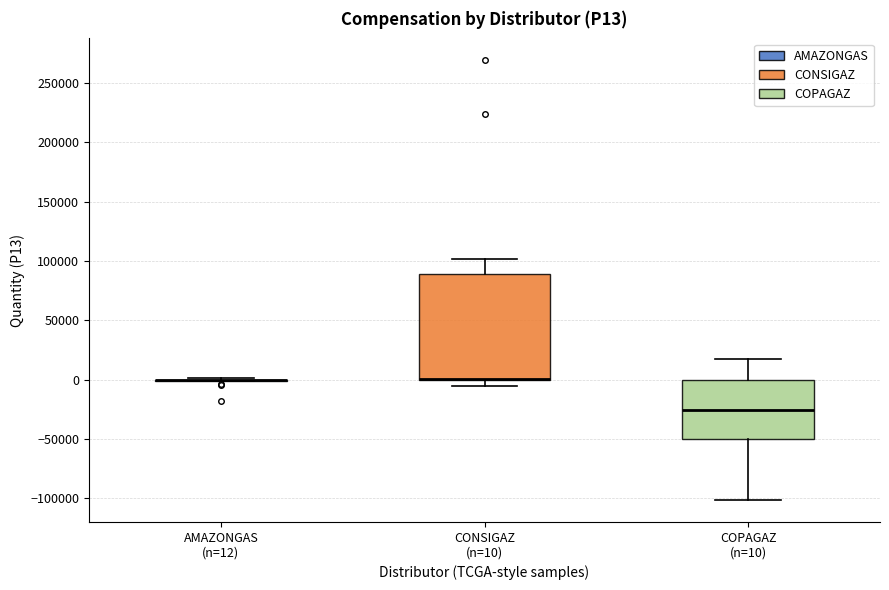

Comparing the boxes themselves (not the whiskers), which one is the tallest?

CONSIGAZ (n=10)